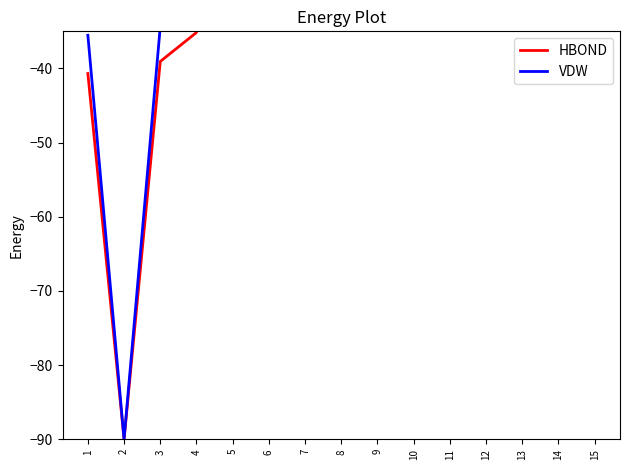

True or false: HBOND and VDW cross at least once.

False